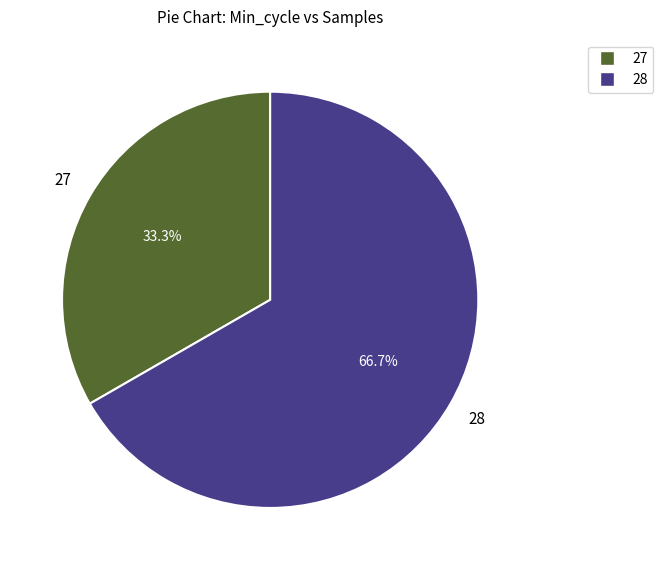

Is there any slice that represents more than half of the pie?

Yes